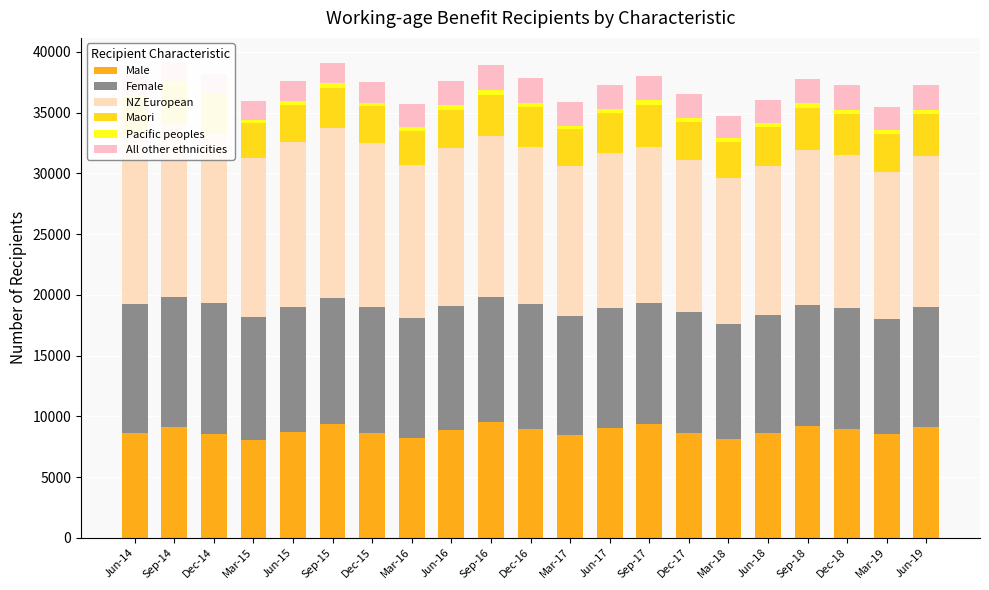

What is the label of the 12th bar from the left?

Mar-17